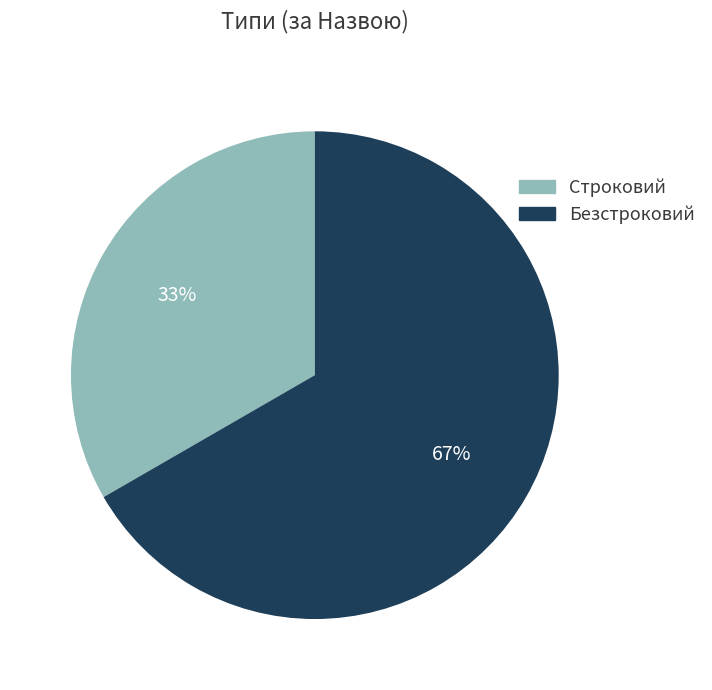

Which has a higher value, Строковий or Безстроковий?

Безстроковий